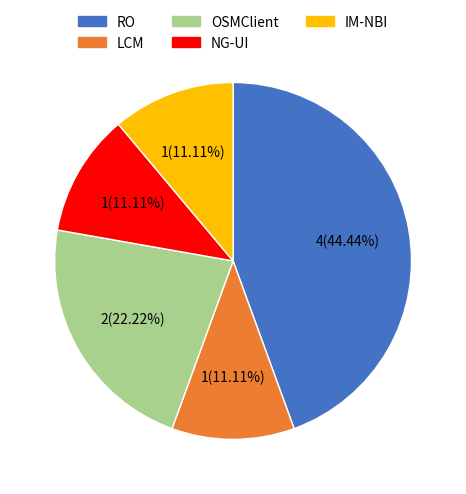

To the nearest percent, what is the difference between the largest and smallest slice percentages?

33%